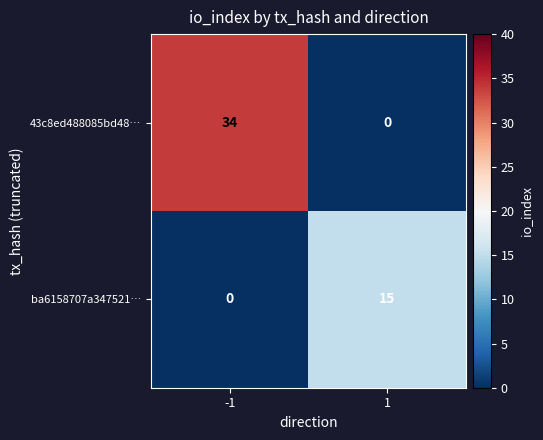

The value of 43c8ed488085bd48… at 1 is 0. True or false?

True